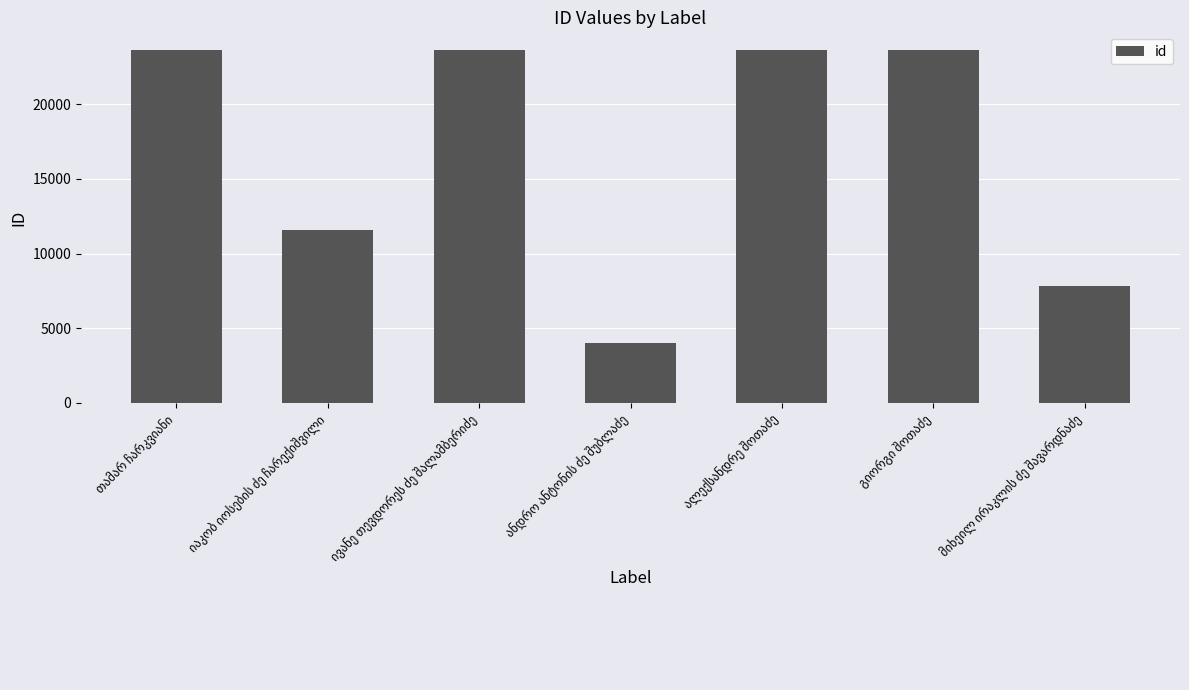

Are the bars grouped side by side (vs. stacked)?

No